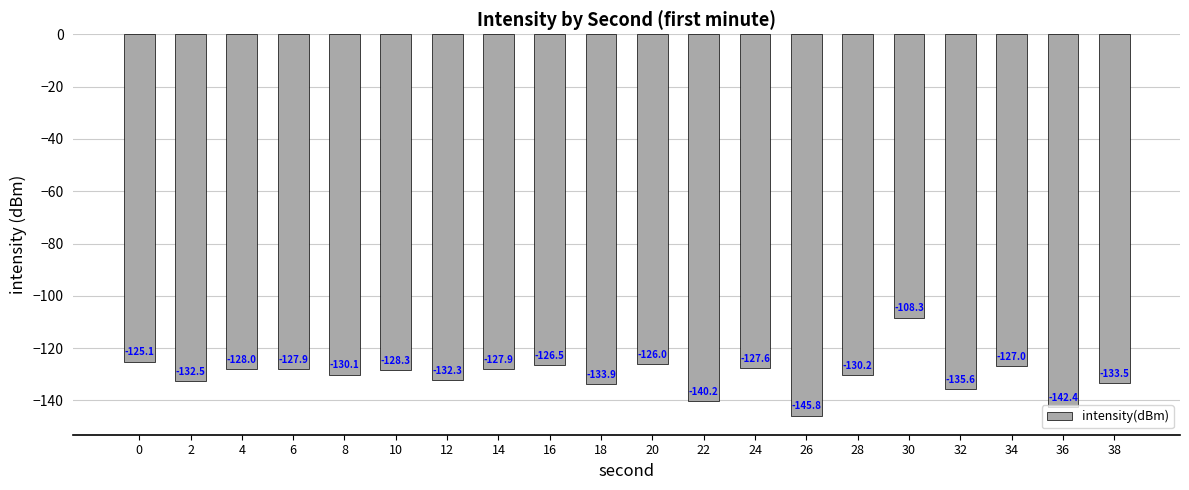

Does the chart contain stacked bars?

No